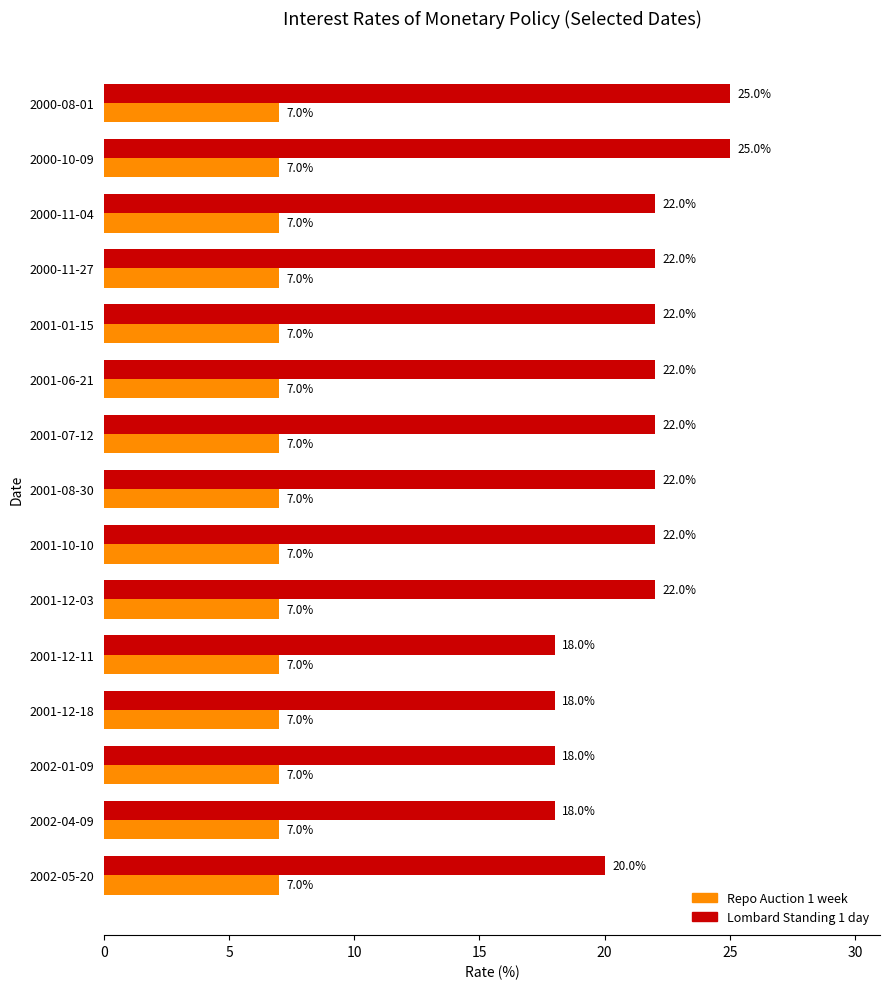

True or false: Repo Auction 1 week has a value of 3 at 2000-11-04.

False